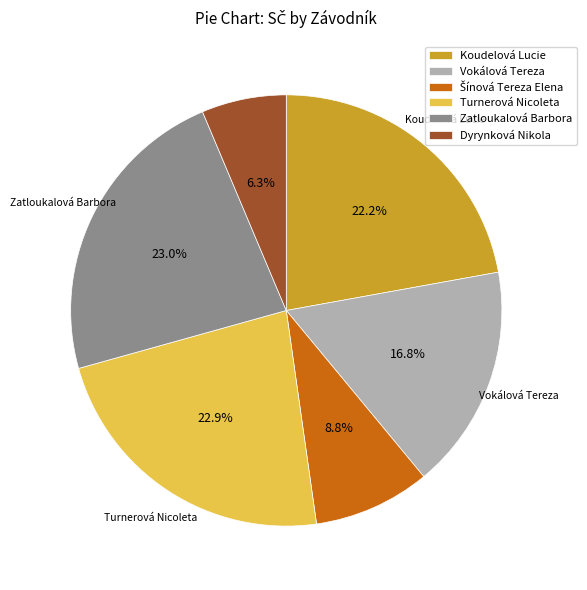

Is Turnerová Nicoleta the majority of the pie?

No